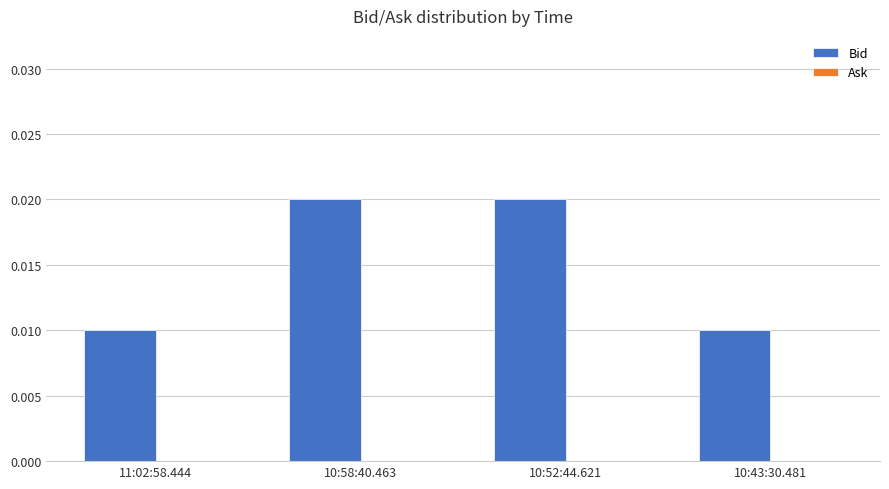

How many values are between 0 and 1?

4